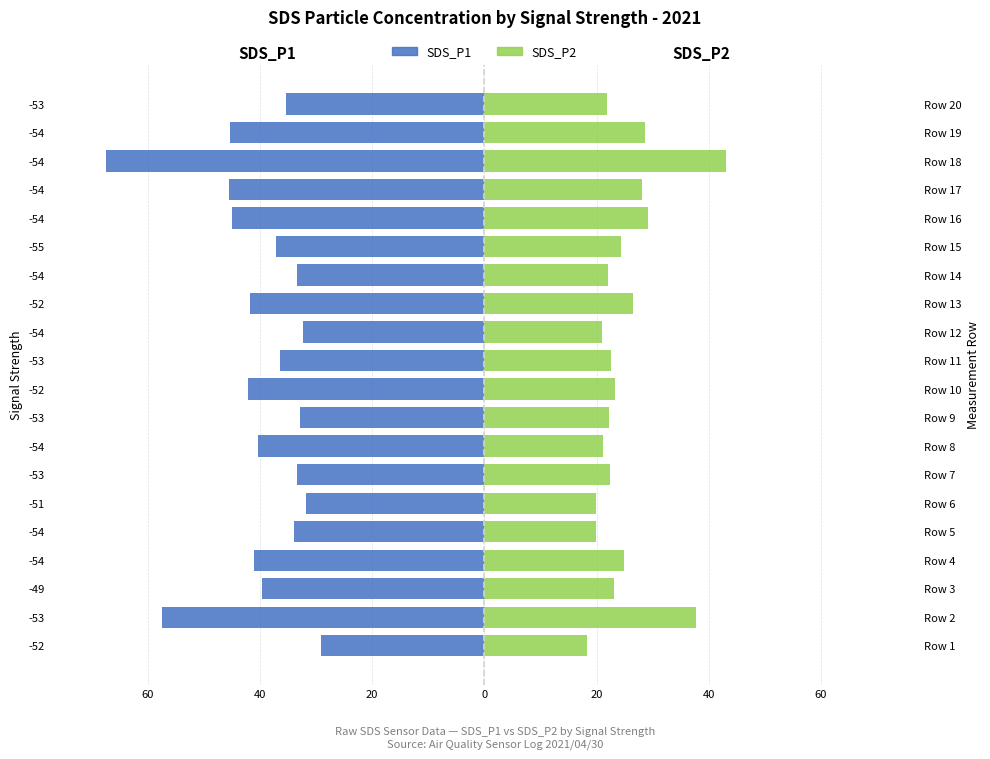

How many groups of bars are there?

20